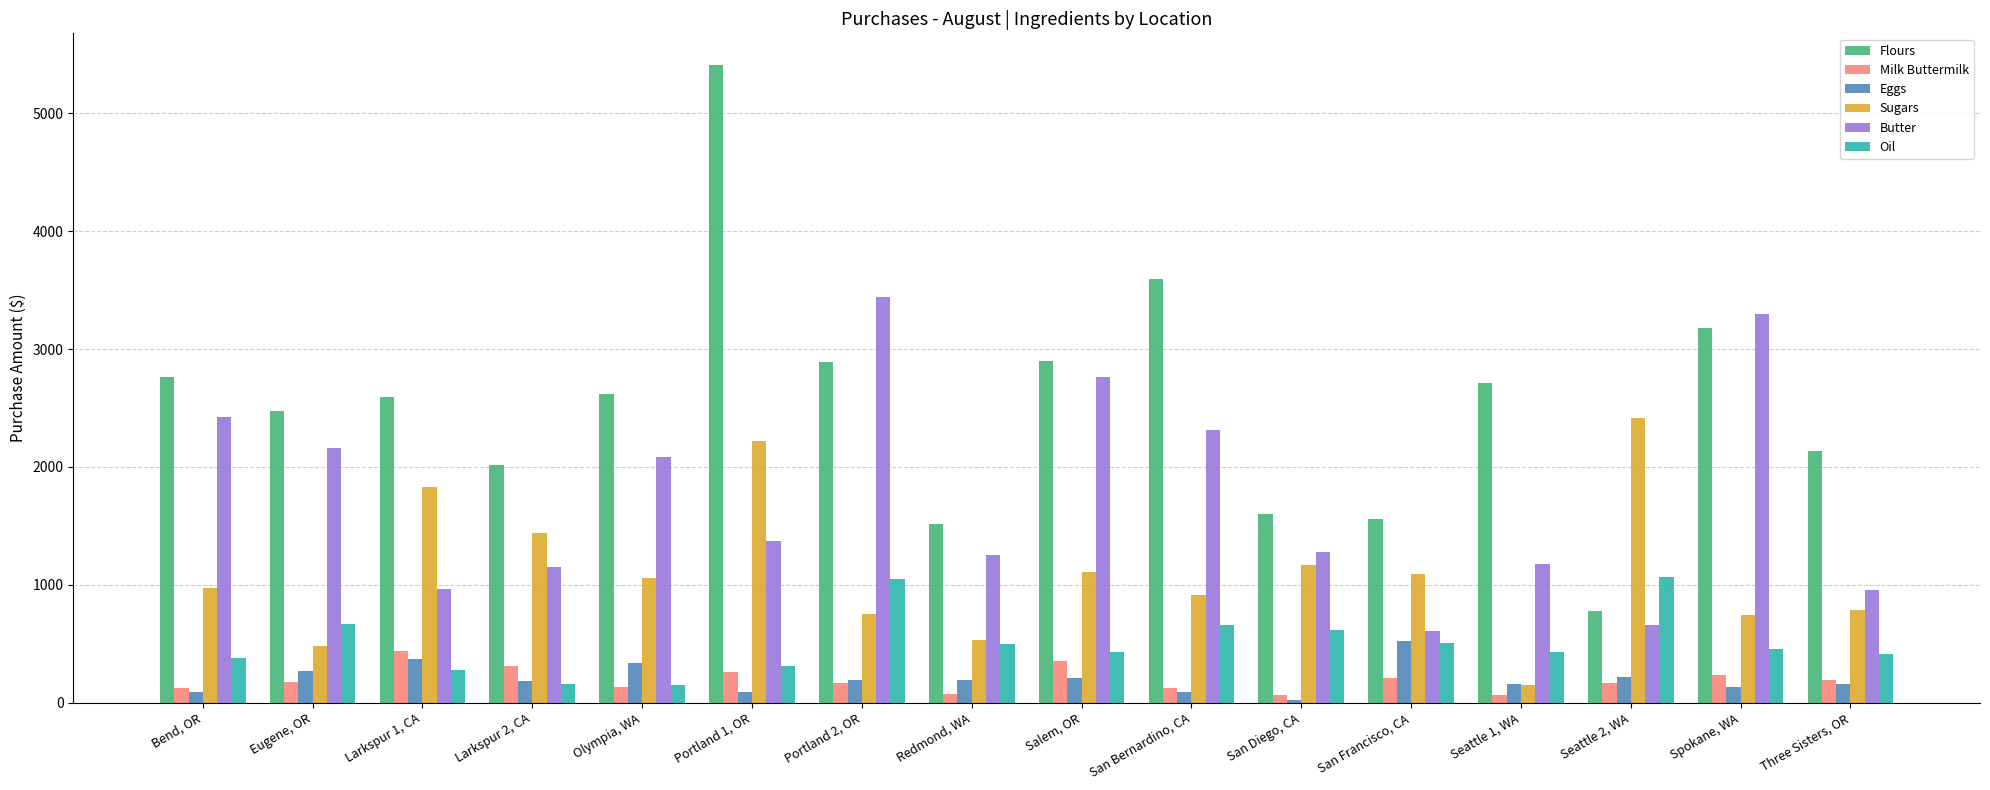

Is it true that Sugars equals 939.0 at Portland 1, OR?

False